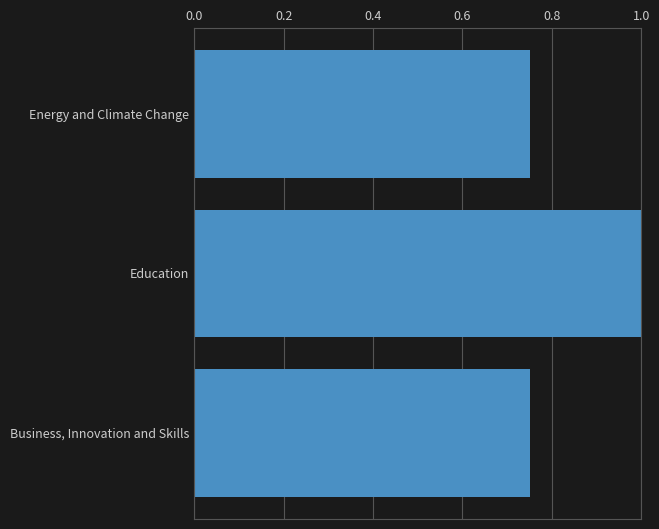

Which label corresponds to the largest value in the chart?

Education